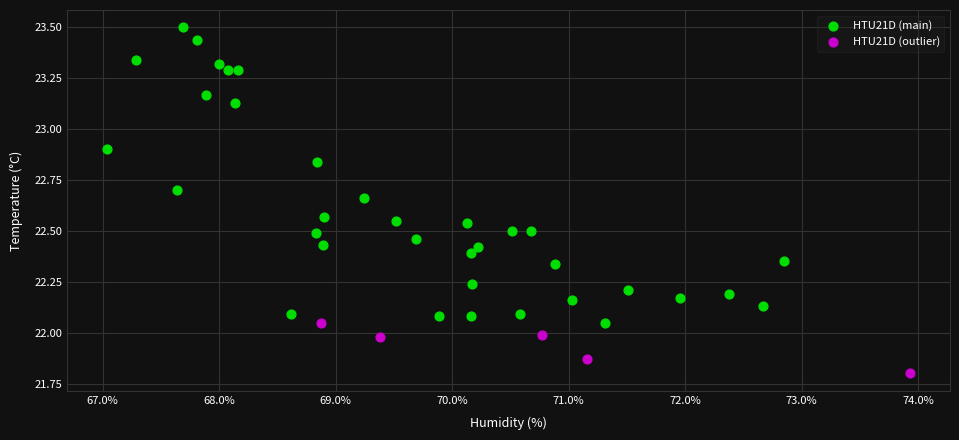

Which series contains the lowest Y value?

HTU21D (outlier)